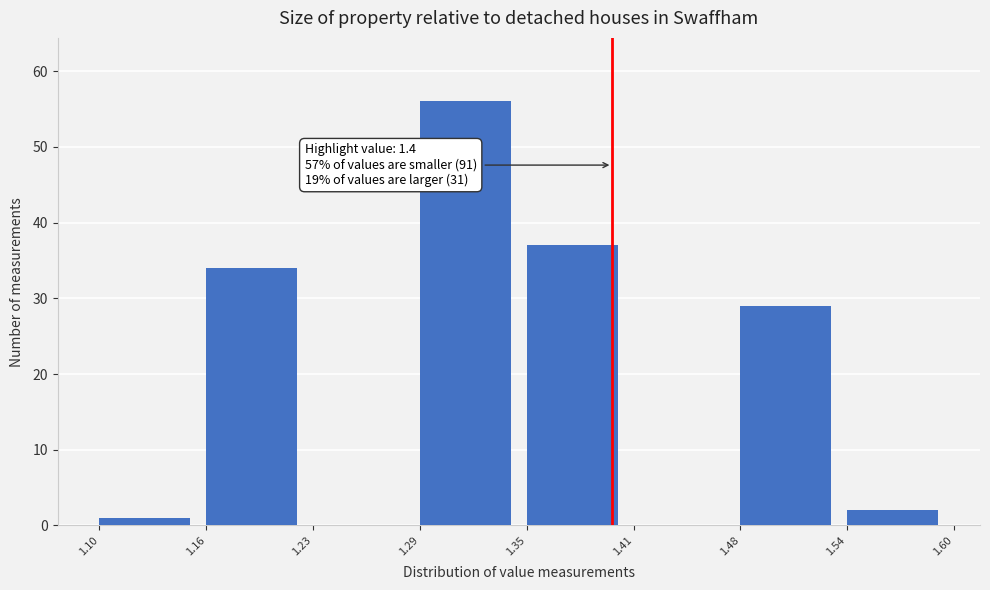

Which range on the x-axis has the tallest bar?

1.29 to 1.35